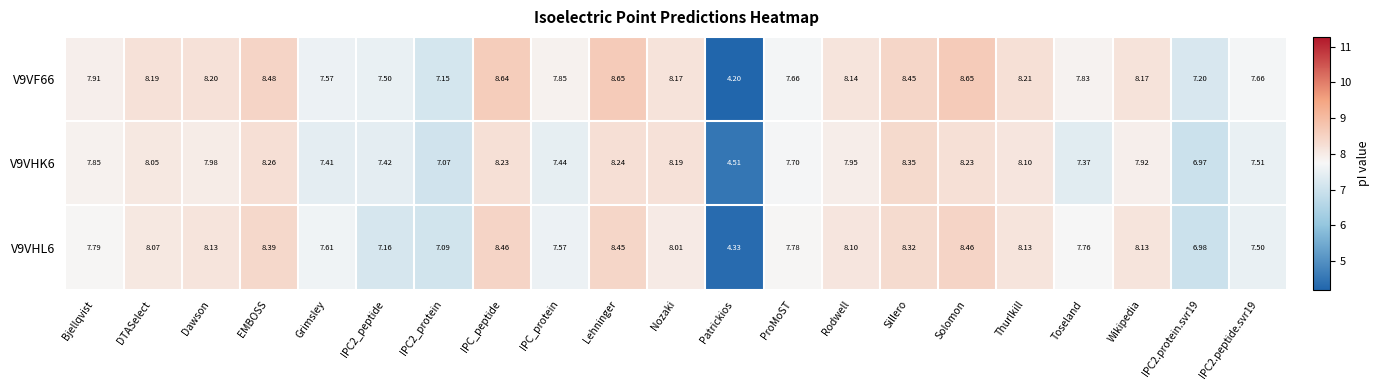

At which label does V9VHK6 reach its minimum?

Patrickios